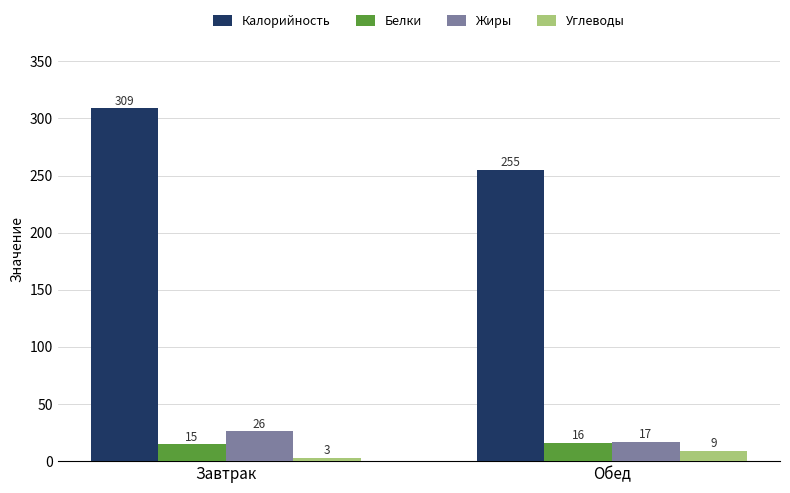

Which series has the largest range (max minus min)?

Калорийность